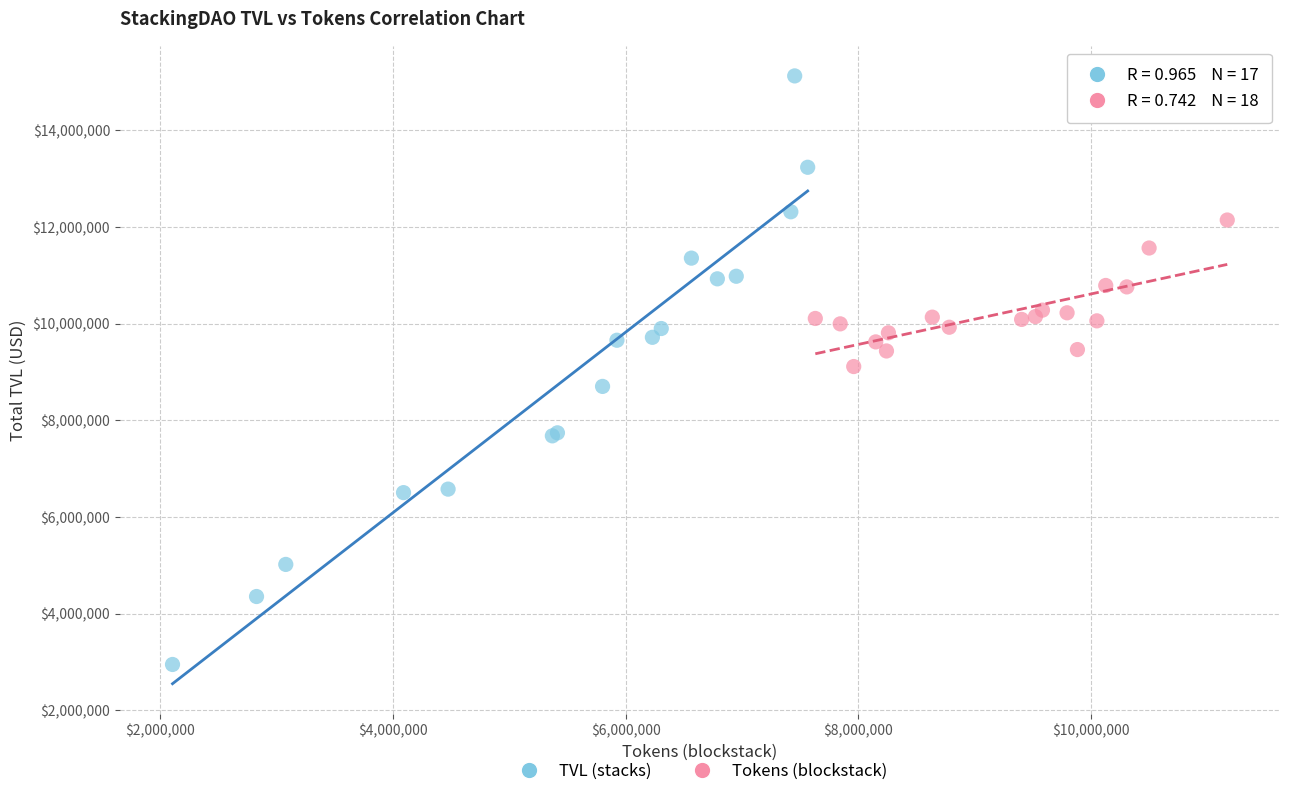

Which series contains the lowest Y value?

TVL (stacks)